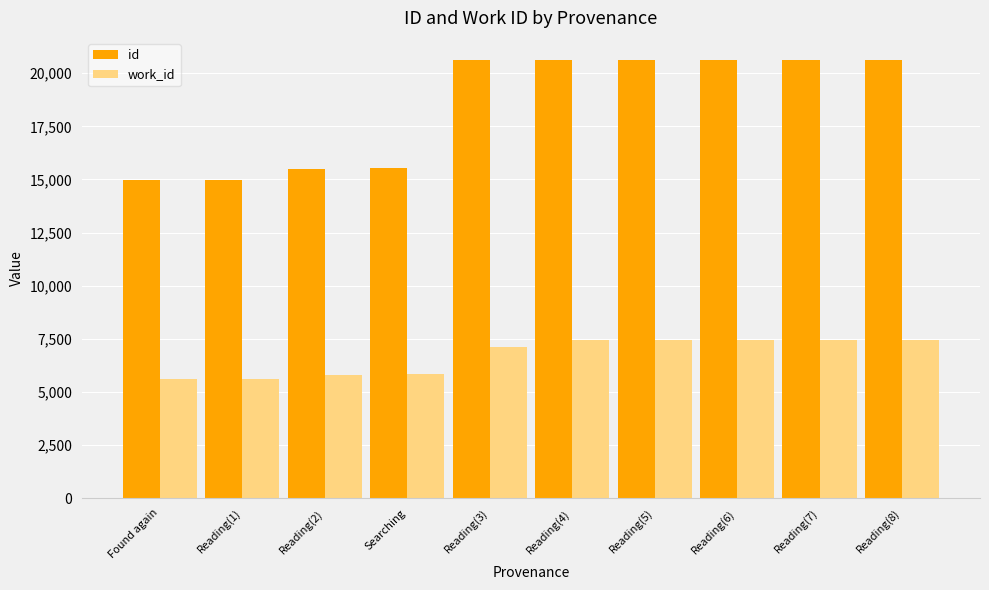

What is the total value across all series at Reading(6)?

28067